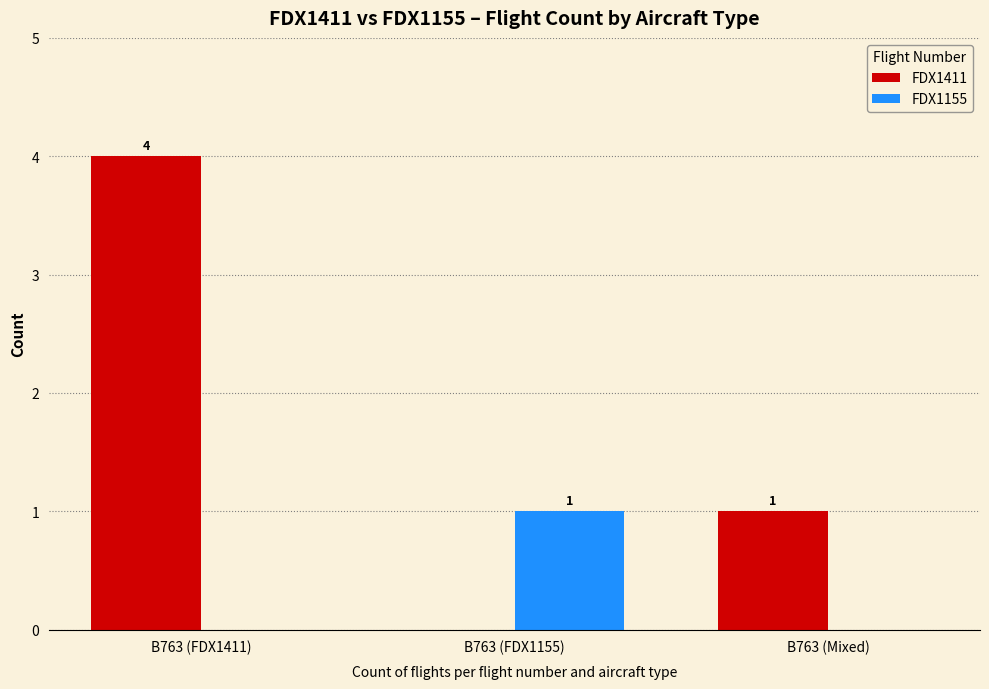

Reading right to left, what are all the values shown in this chart?

FDX1411: 1	0	4
FDX1155: 0	1	0